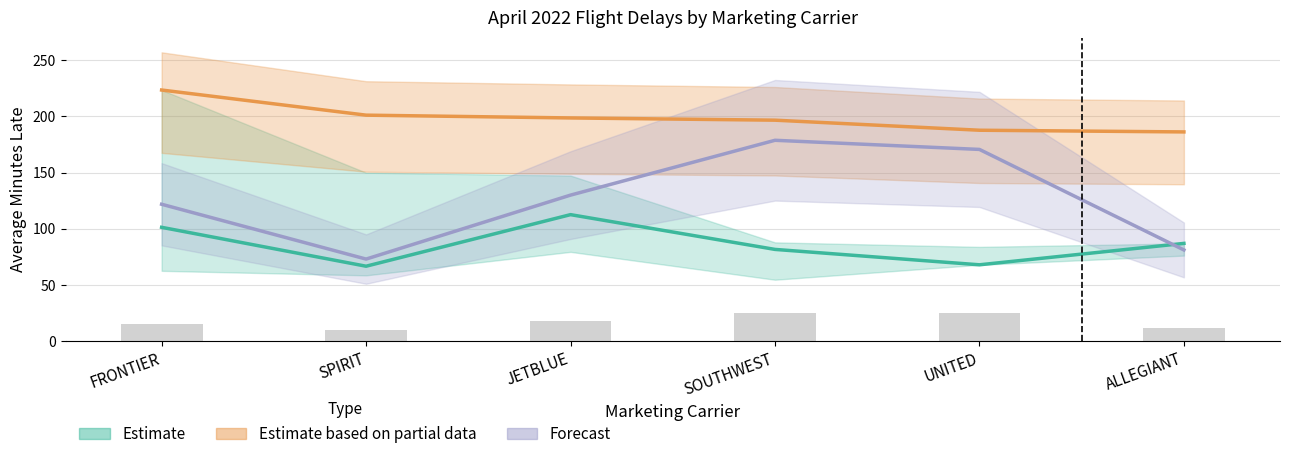

How many groups of bars are there?

6